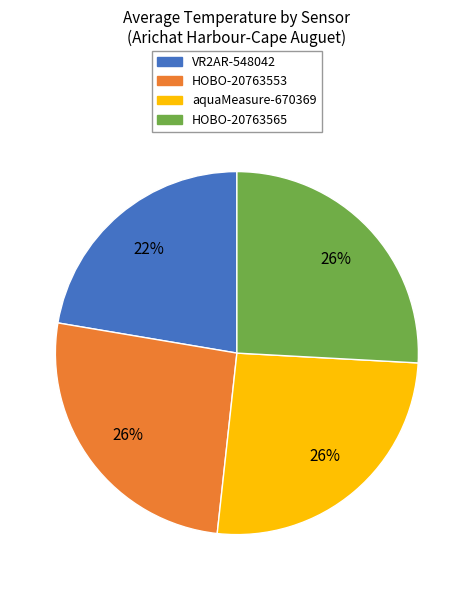

Is there a majority slice in this chart?

No